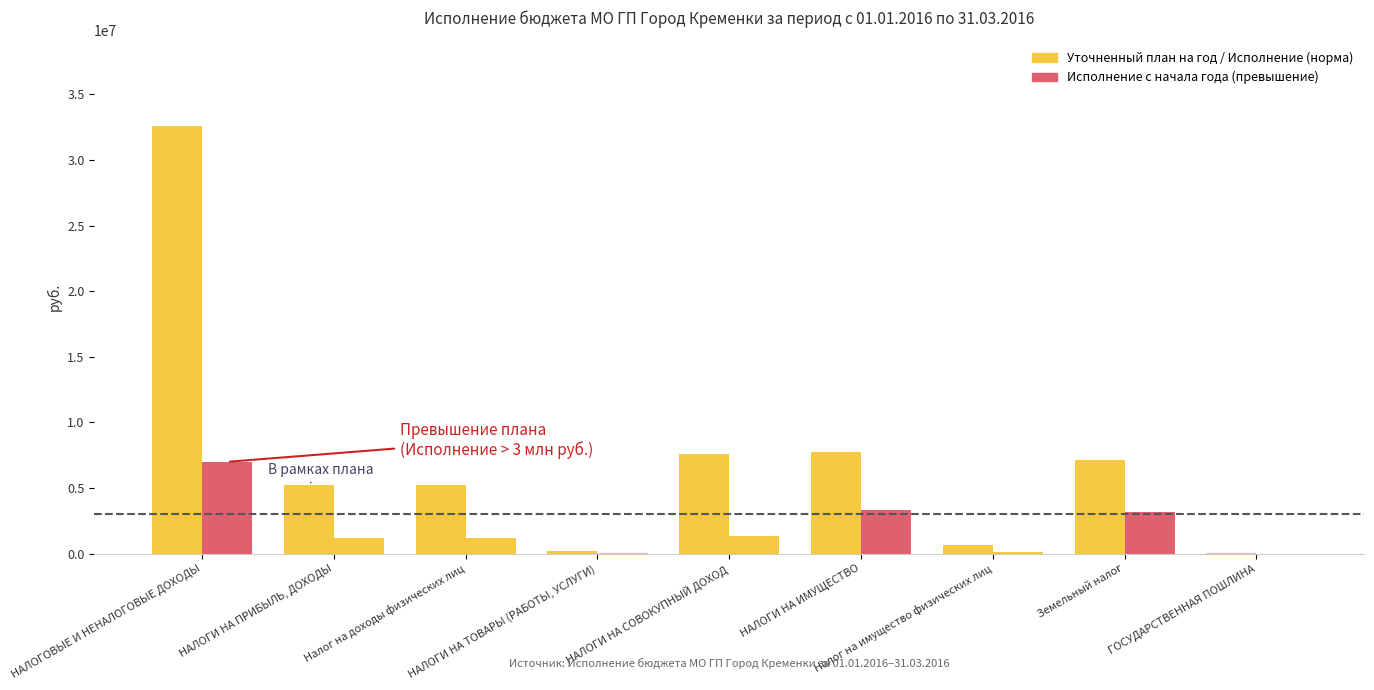

What is the label of the 9th bar from the left?

ГОСУДАРСТВЕННАЯ ПОШЛИНА